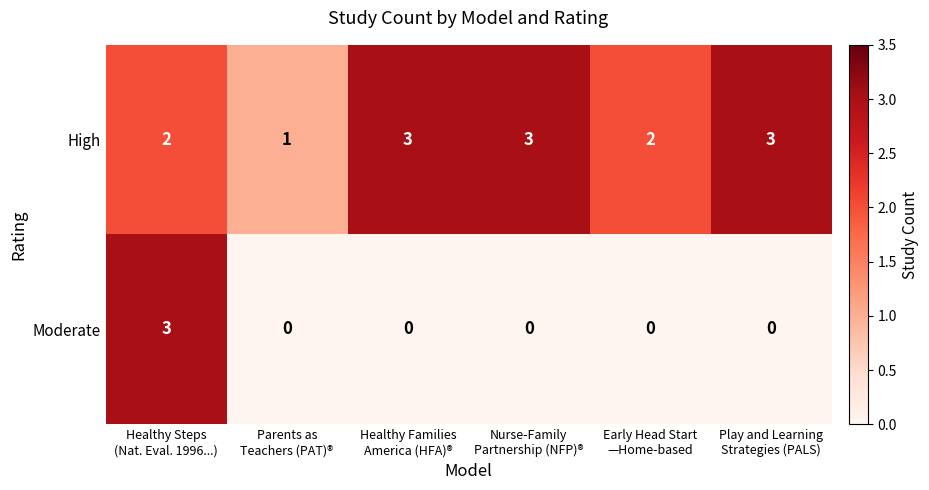

Rank the series by their average value, from highest to lowest.

High, Moderate